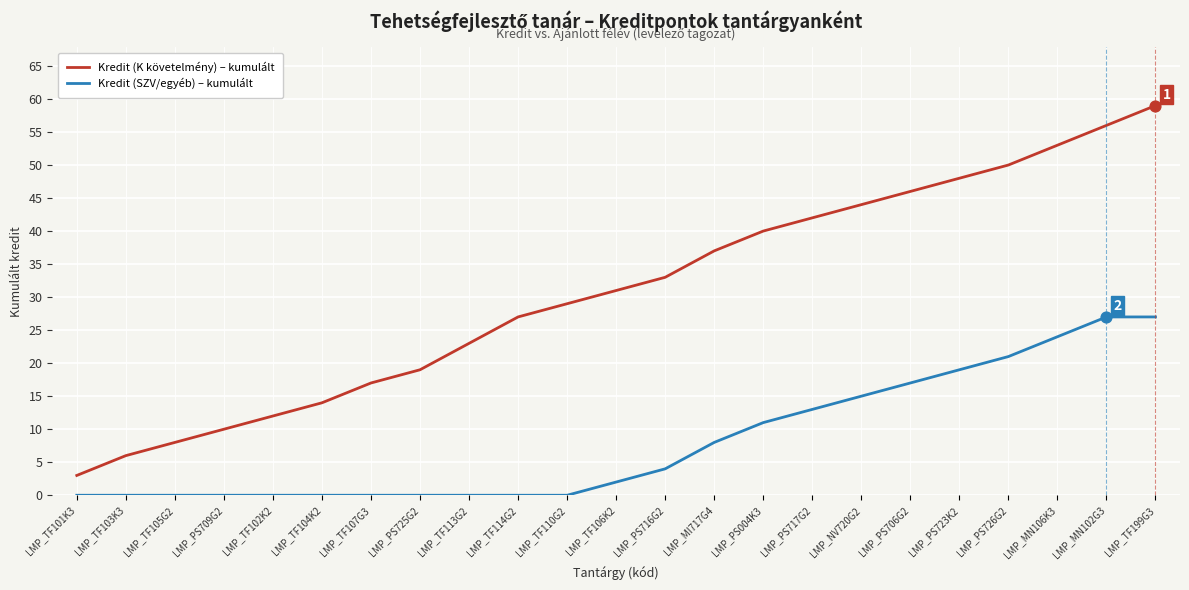

Is the value of Kredit (SZV/egyéb) – kumulált at LMP_TF105G2 greater than the value of Kredit (K követelmény) – kumulált at LMP_PS716G2?

No